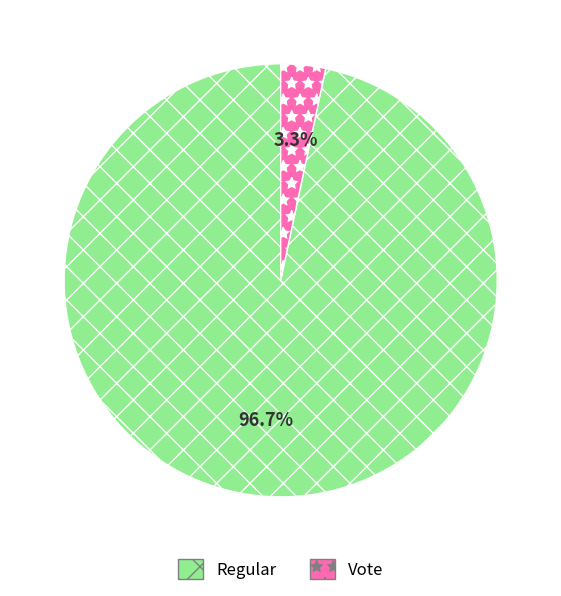

Do Vote and Regular together represent more than half of the pie?

Yes